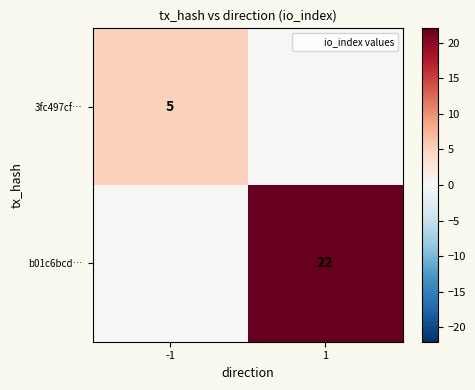

Is it true that 3fc497cf… equals 5 at -1?

True